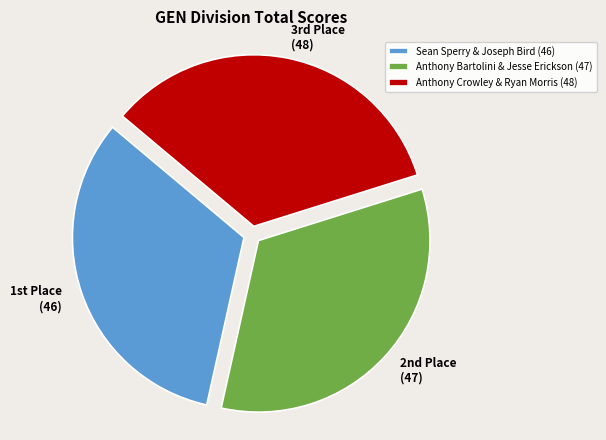

Does any single category account for the majority?

No